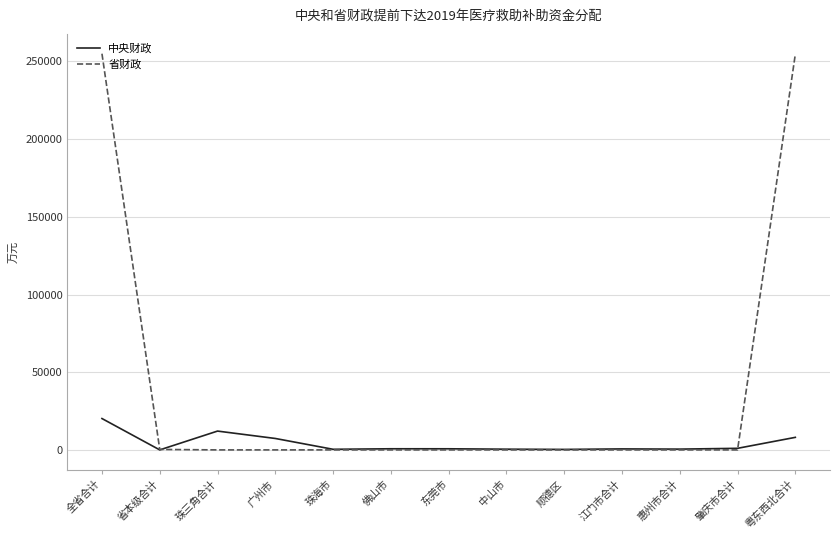

What is the spread (max minus min) of values at 粤东西北合计?

246624